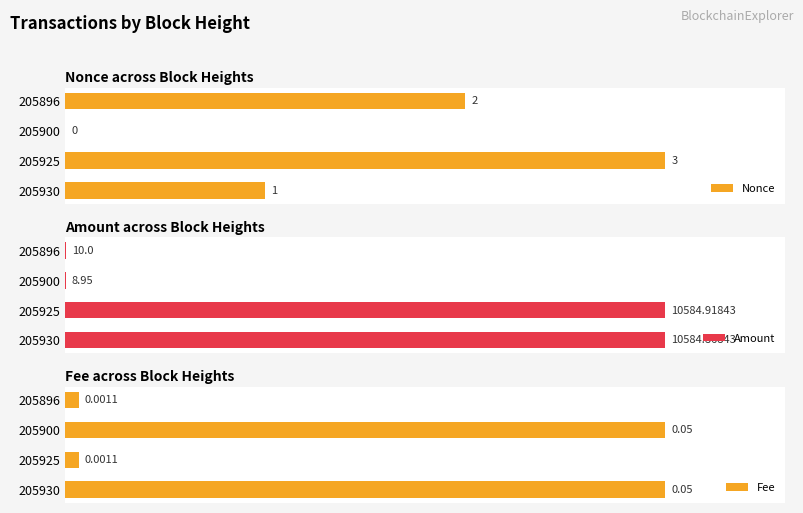

How many bars are there in each group?

3